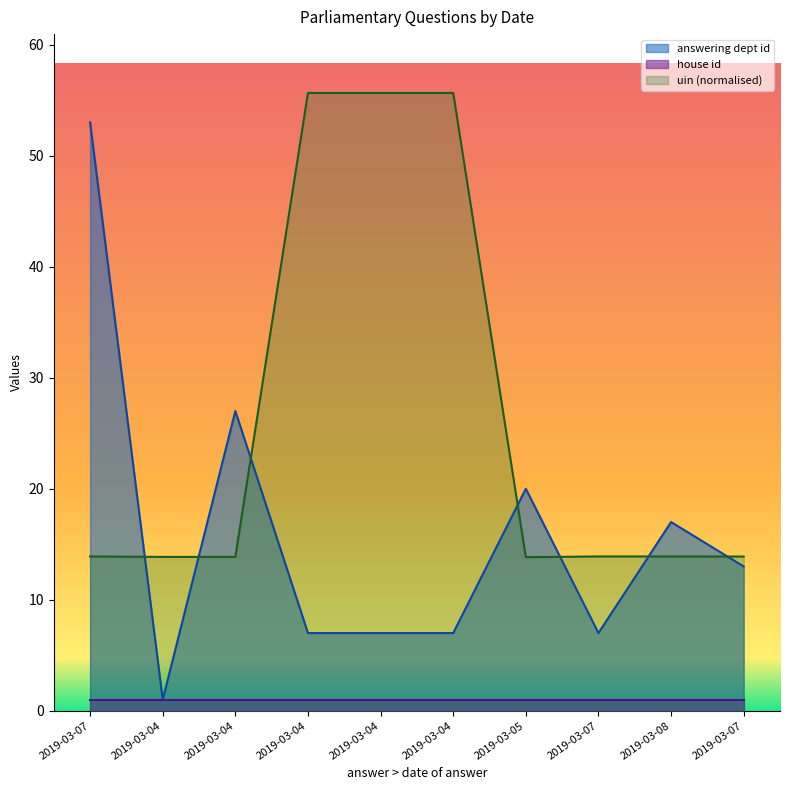

Between 2019-03-04 and 2019-03-08, which is larger?

2019-03-08